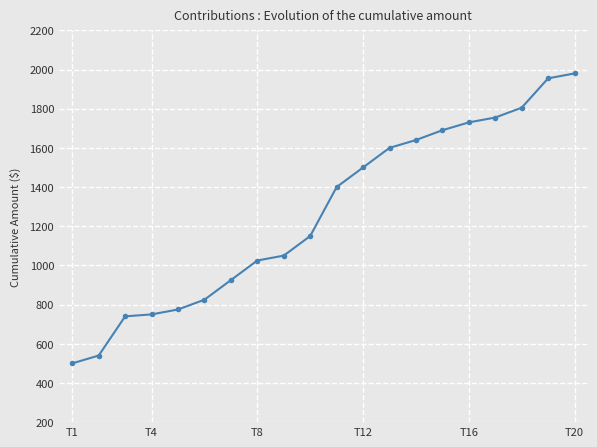

Reading left to right, transcribe all the data shown in this chart.

500	540	740	750	775	825	925	1025	1050	1150	1400	1500	1600	1640	1690	1730	1755	1805	1955	1980